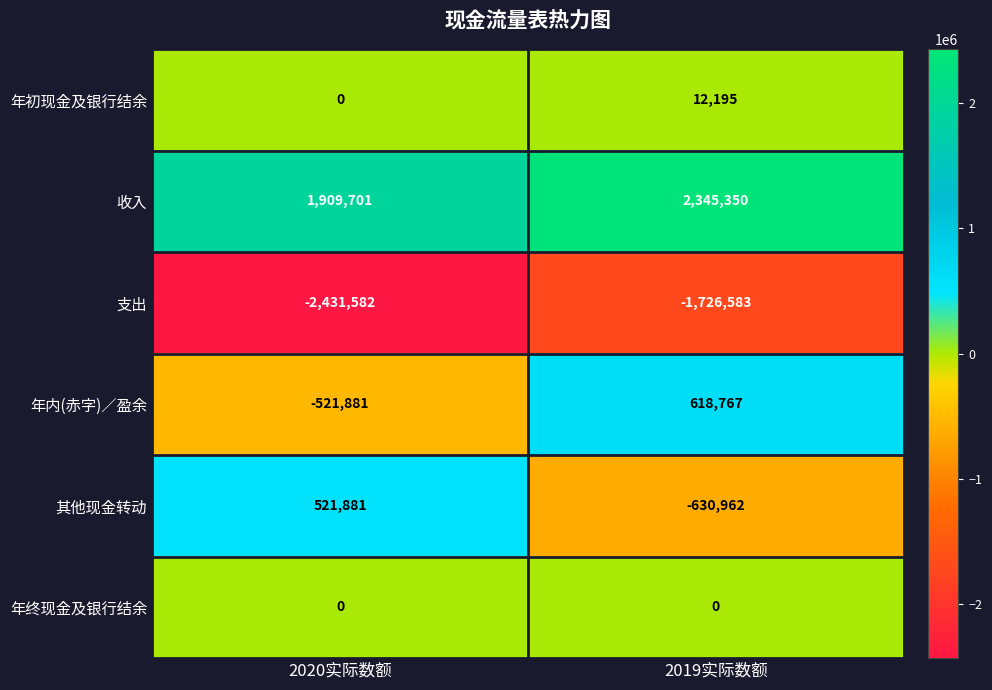

What is the sum of the 支出 values at 2020实际数额 and 2019实际数额?

-4158165